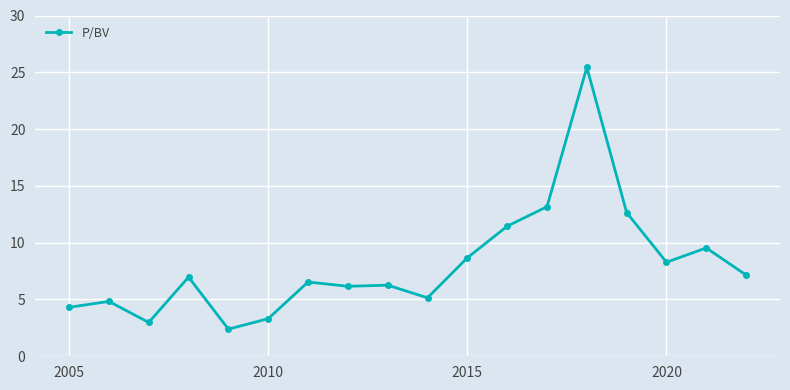

What is the difference between the second highest and minimum values?

10.8